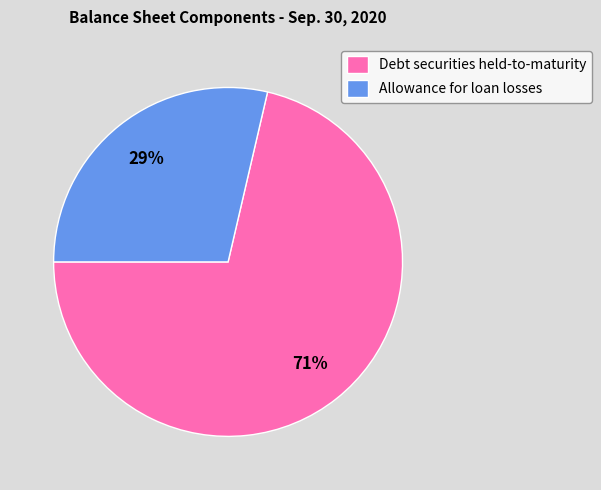

To the nearest percent, what portion does Allowance for loan losses represent?

29%